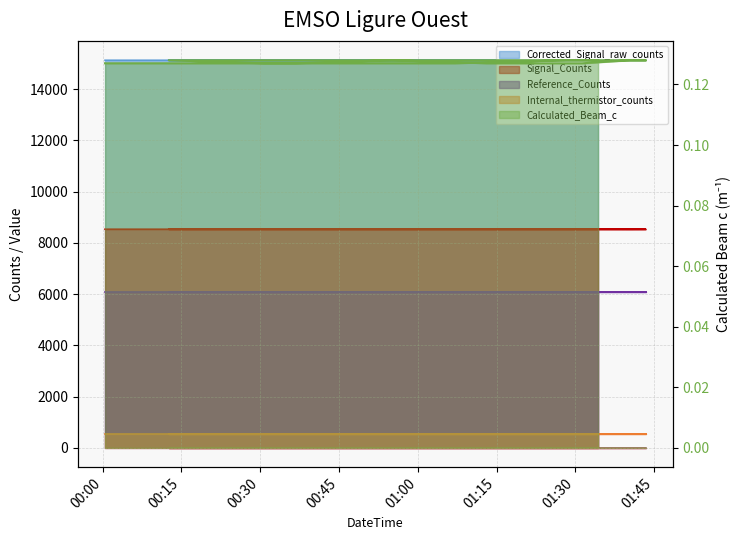

Between 2020-07-11T01:07:05 and 2020-07-11T01:31:18, which is larger?

2020-07-11T01:07:05